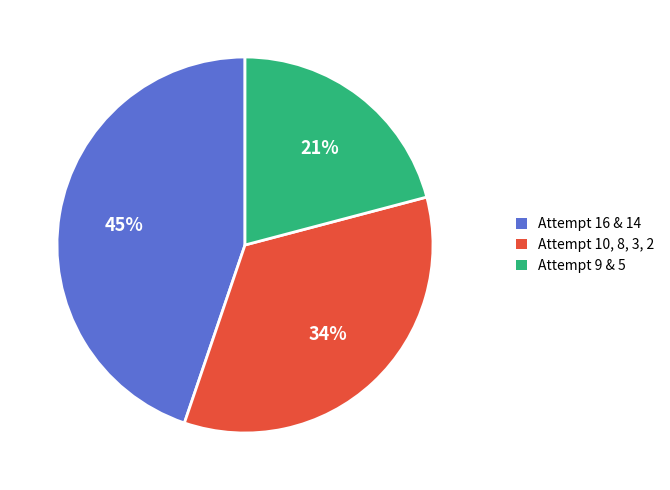

Is there a majority slice in this chart?

No